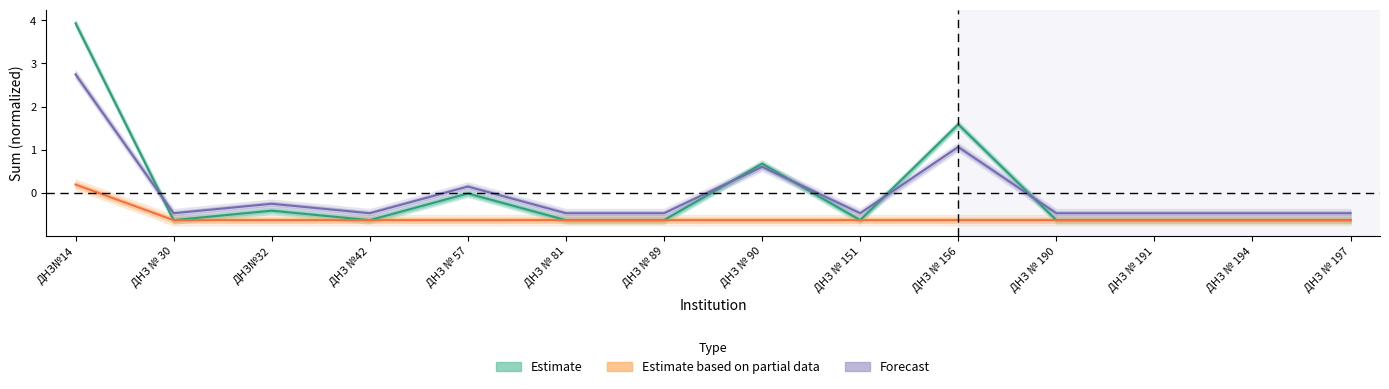

True or false: Estimate based on partial data and Forecast cross at least once.

False